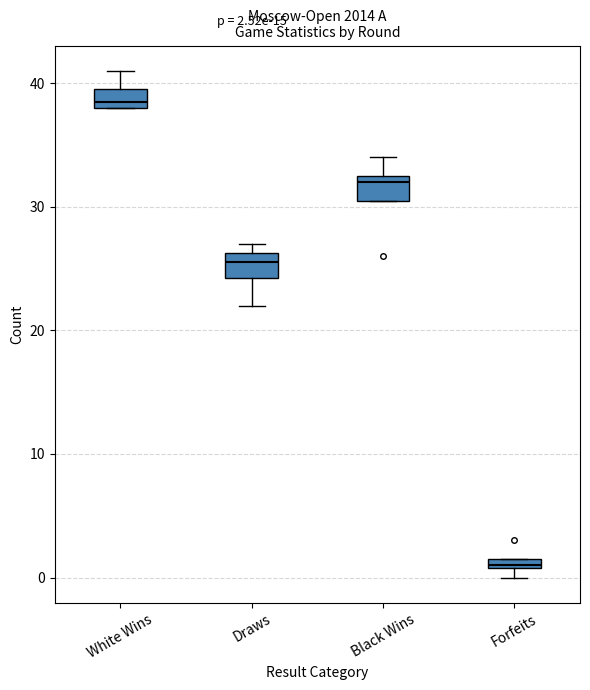

Which box's median line is the highest?

White Wins